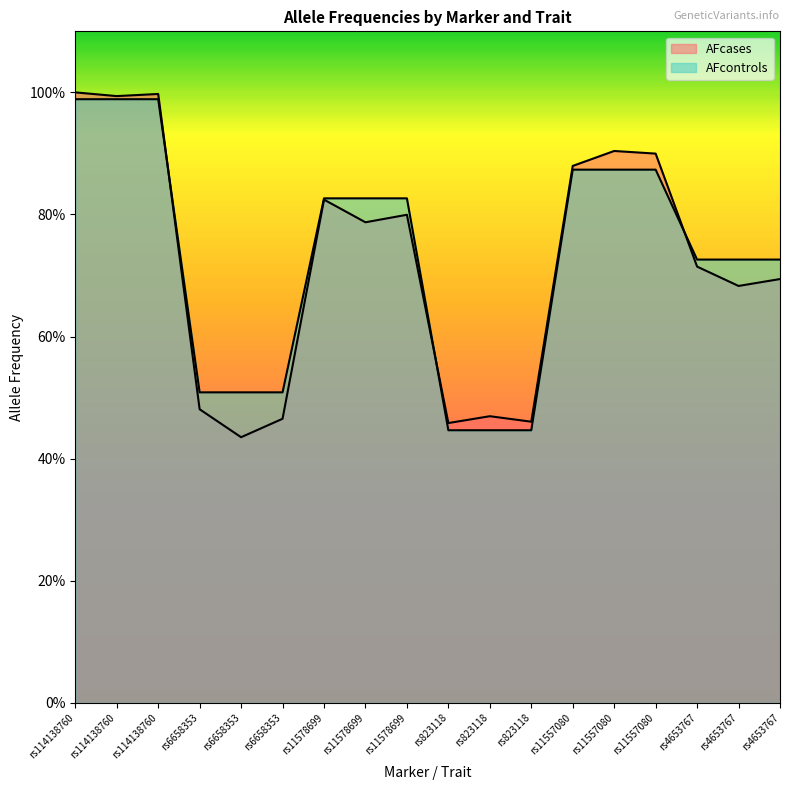

Count the number of categories in the chart.

18